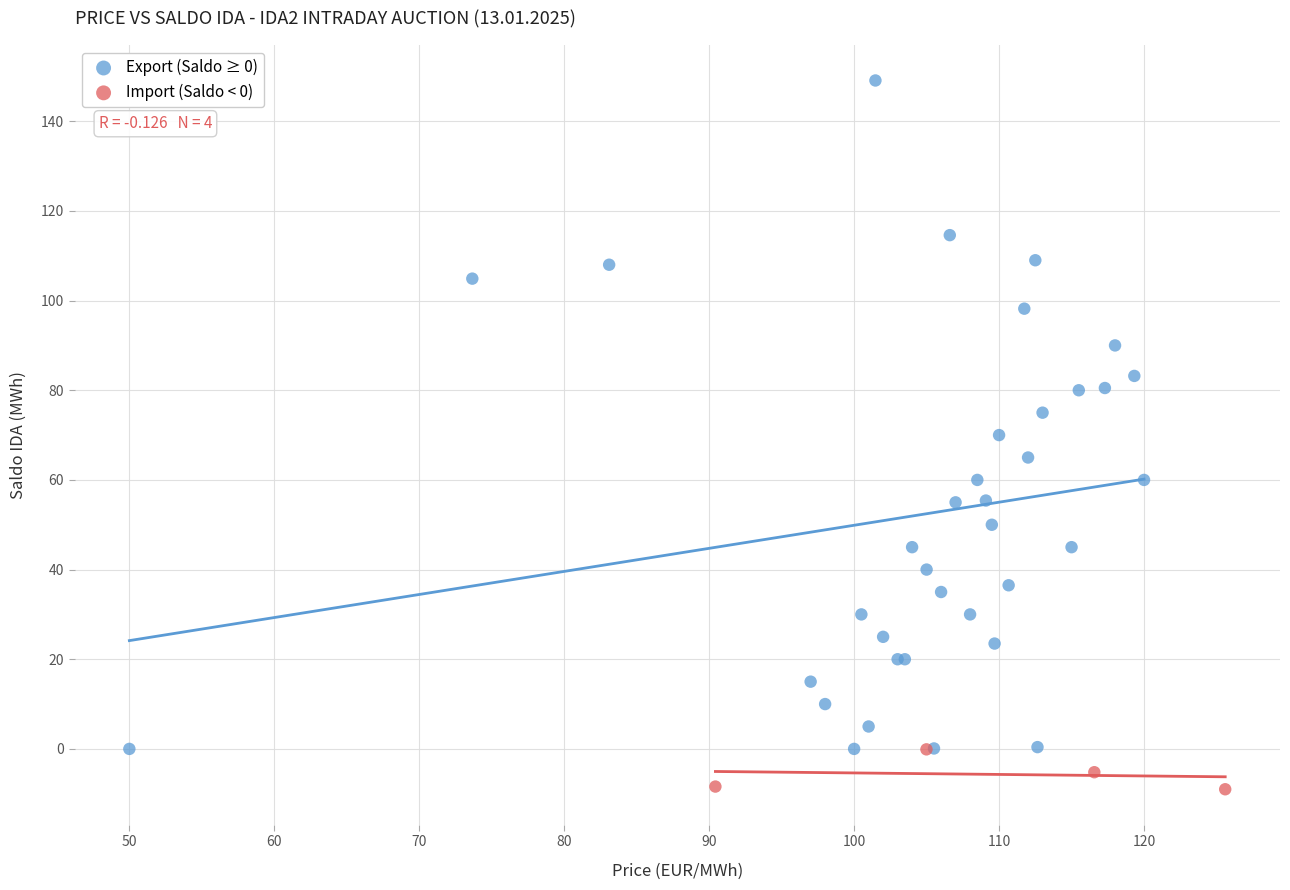

Which series has the largest Y range (max minus min)?

Export (Saldo ≥ 0)